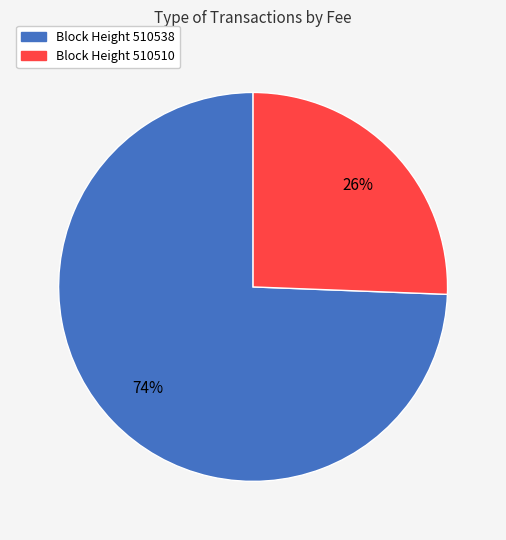

Does any single category account for the majority?

Yes